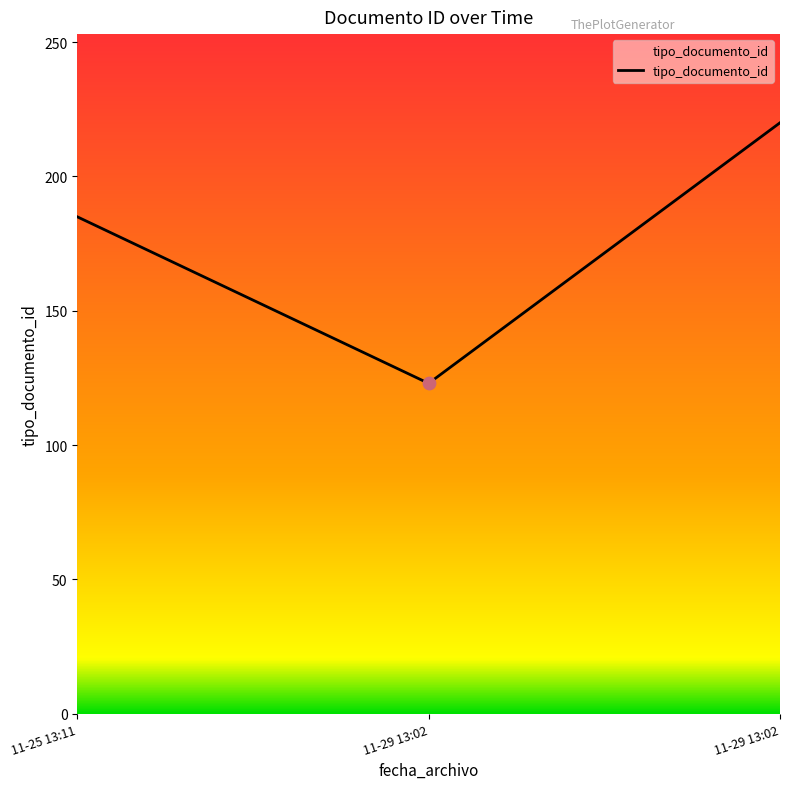

What is the ratio of the value at 11-29 13:02 to the value at 11-25 13:11?

1.2